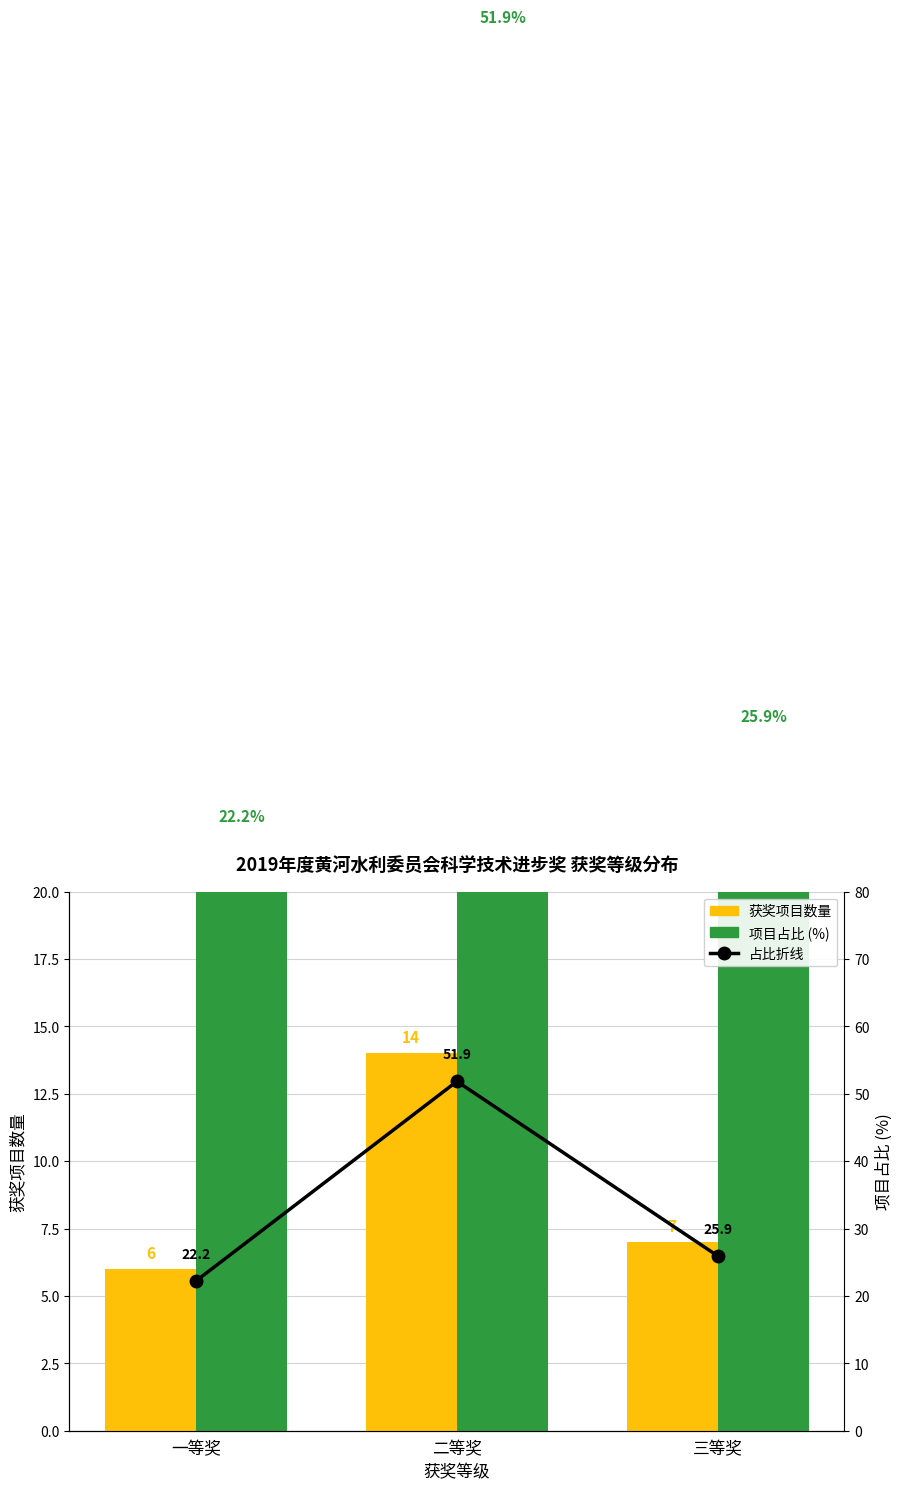

The 项目占比 (%) series shows 6.8 at 一等奖. True or false?

False